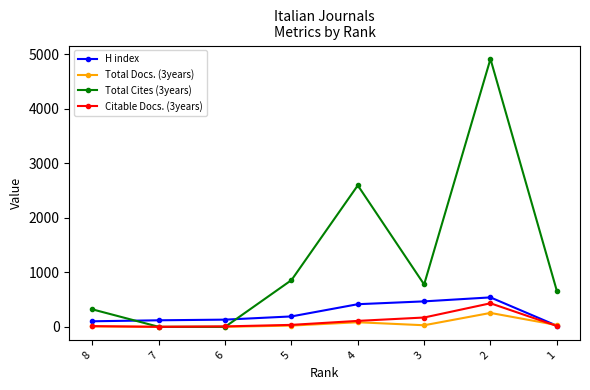

What is the sum of all Citable Docs. (3years) values?

785